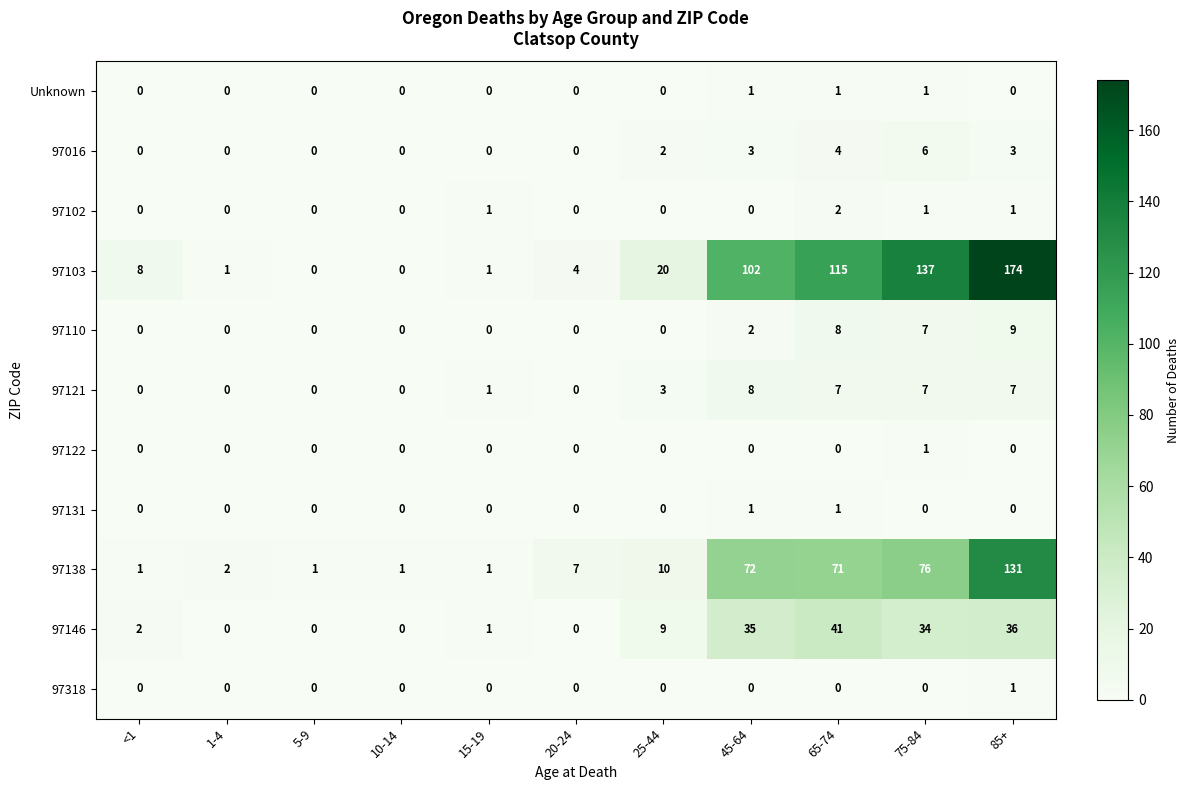

At how many categories does at least one series exceed 11?

5